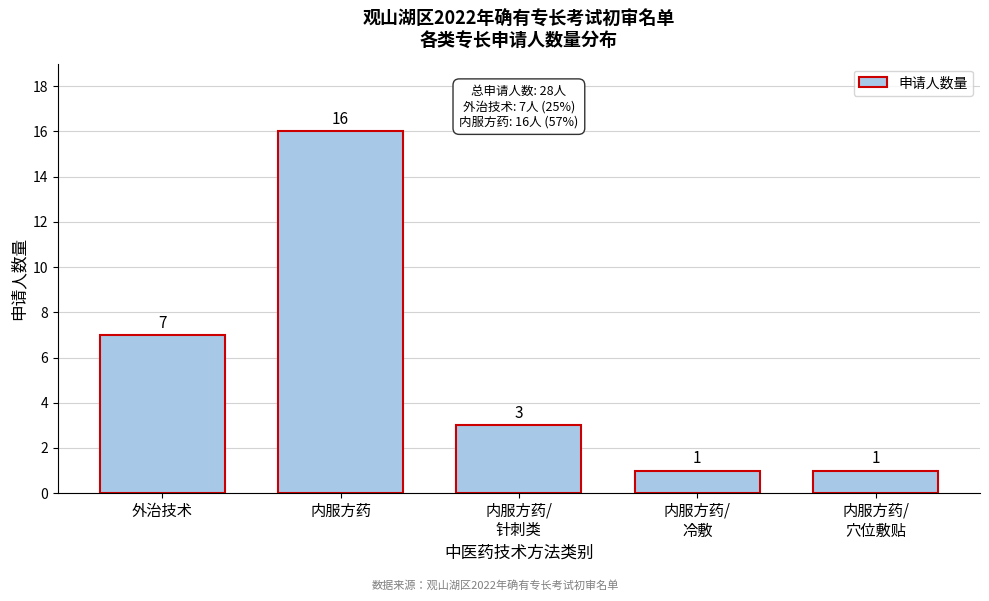

Reading right to left, what are all the values shown in this chart?

1	1	3	16	7